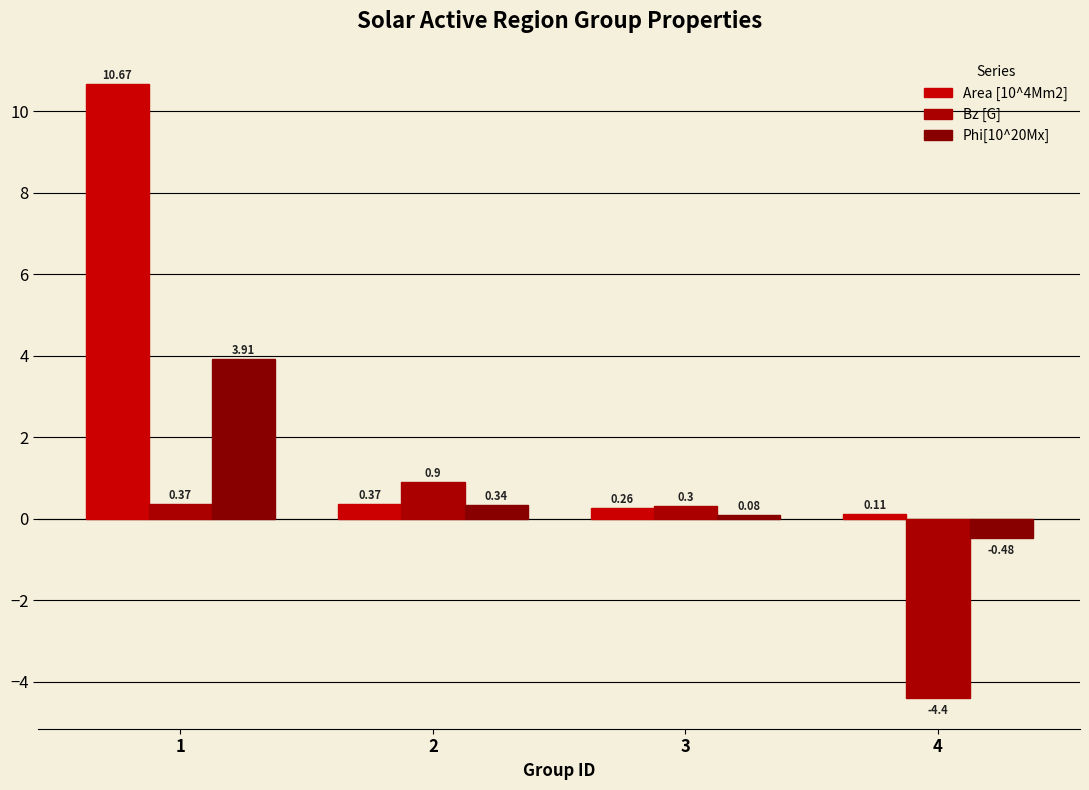

At which label is Phi[10^20Mx] closest to 1?

2